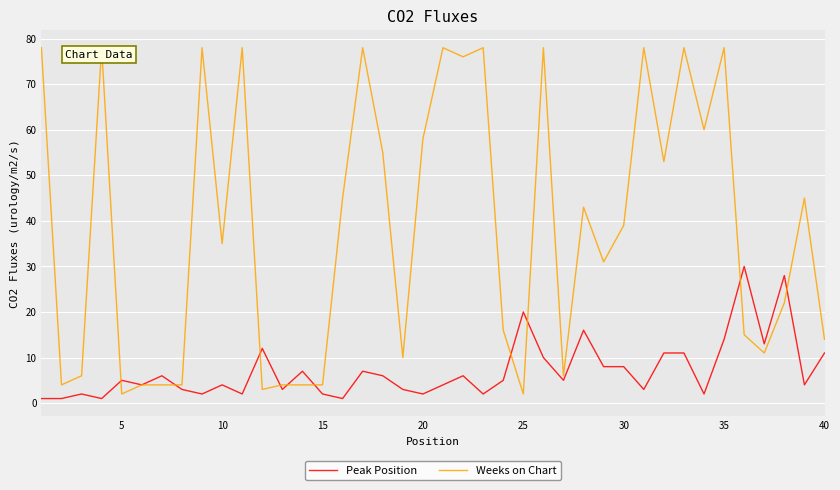

Which series has the widest spread of values?

Weeks on Chart